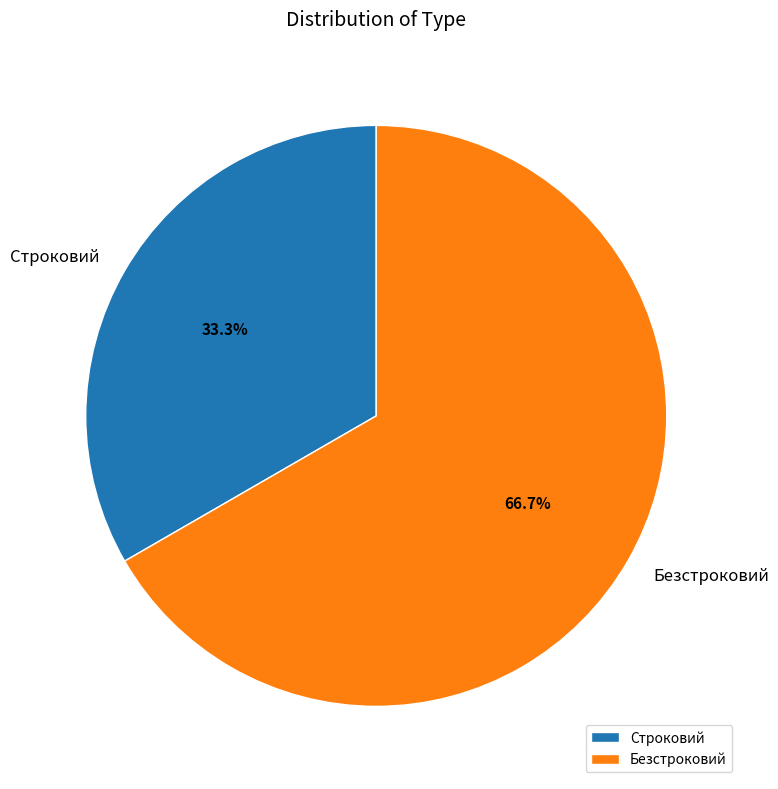

Is there a majority slice in this chart?

Yes